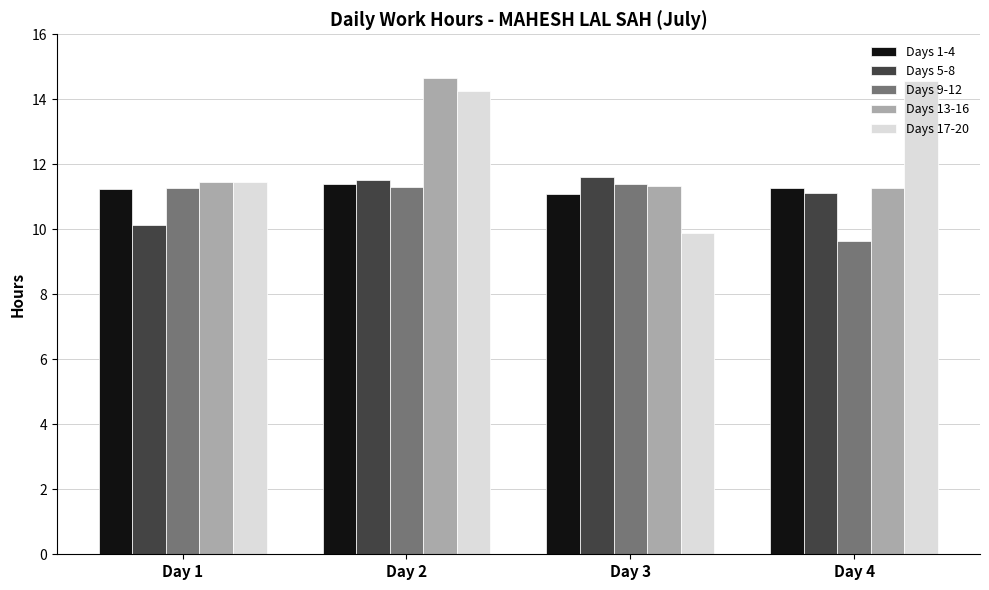

What is the average value of the Days 17-20 series?

12.5